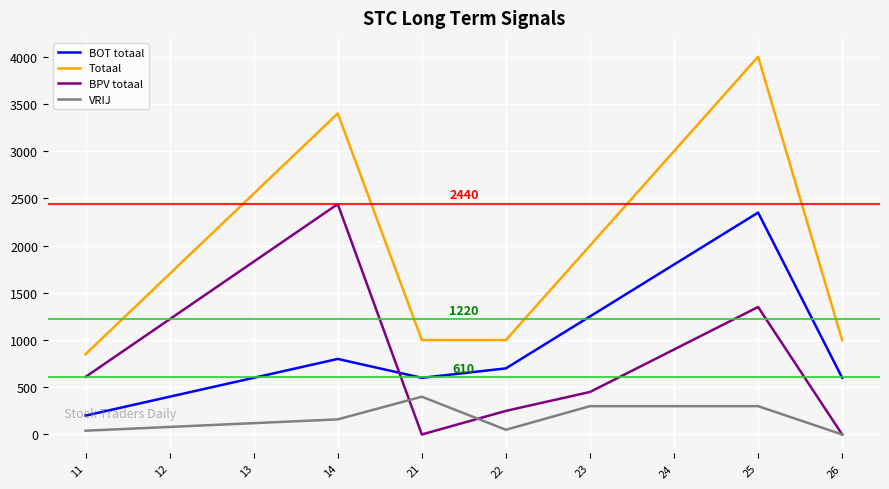

How many times do BOT totaal and BPV totaal cross each other?

1